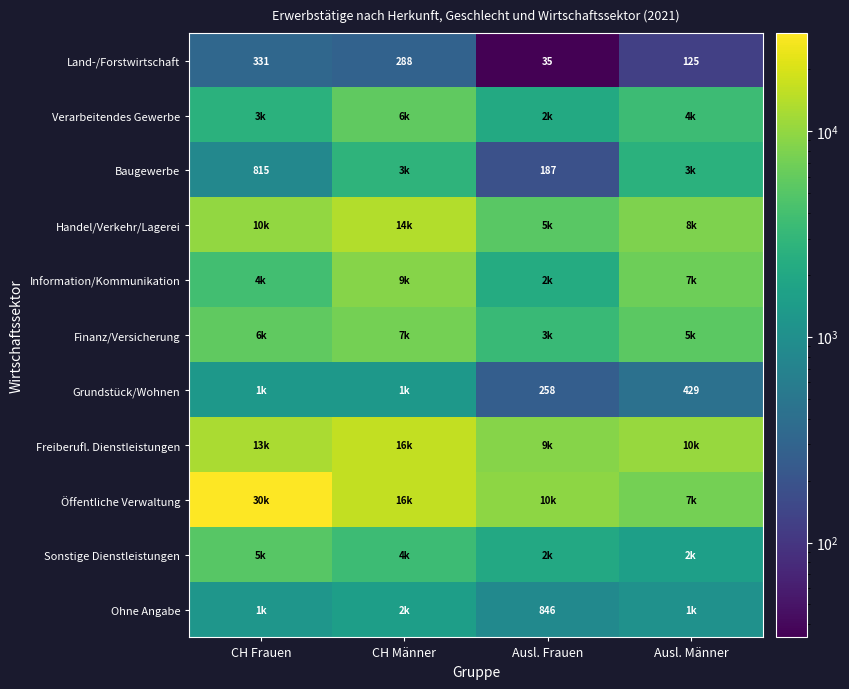

Rank the categories by Land-/Forstwirtschaft value from highest to lowest.

CH Frauen, CH Männer, Ausl. Männer, Ausl. Frauen